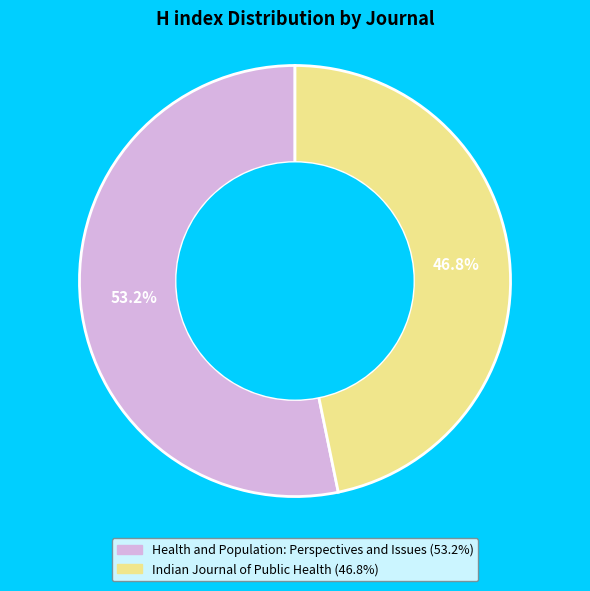

Does any single category account for the majority?

Yes